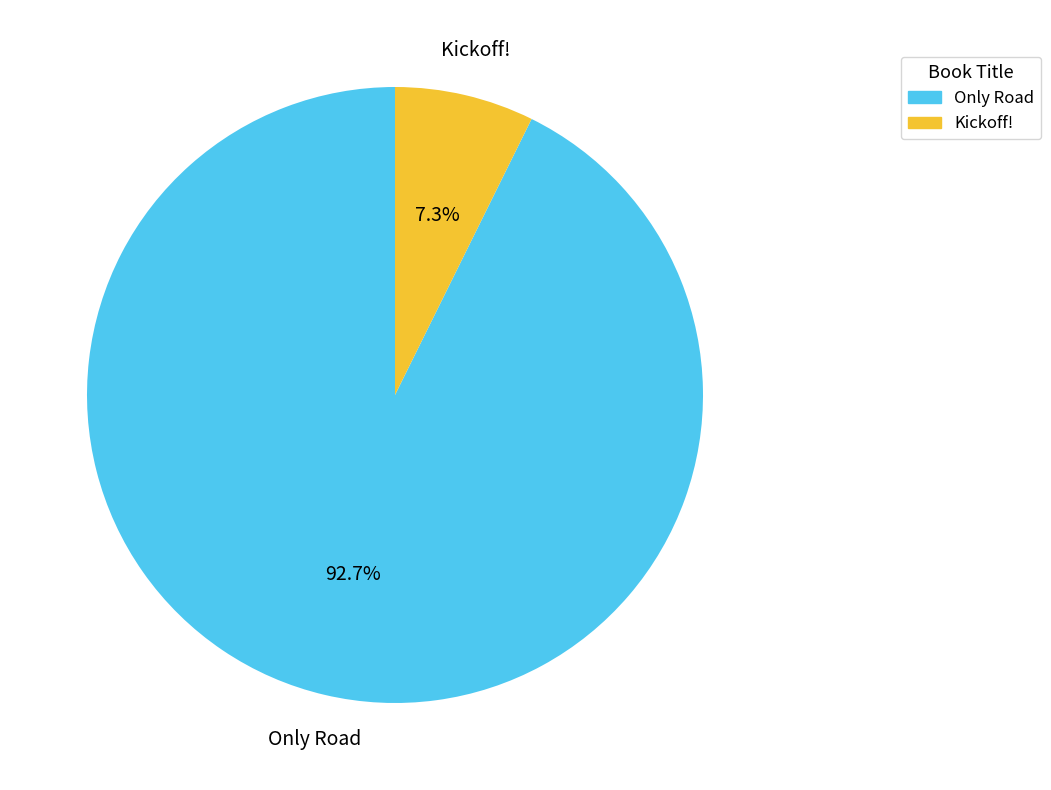

What is the majority slice?

Only Road